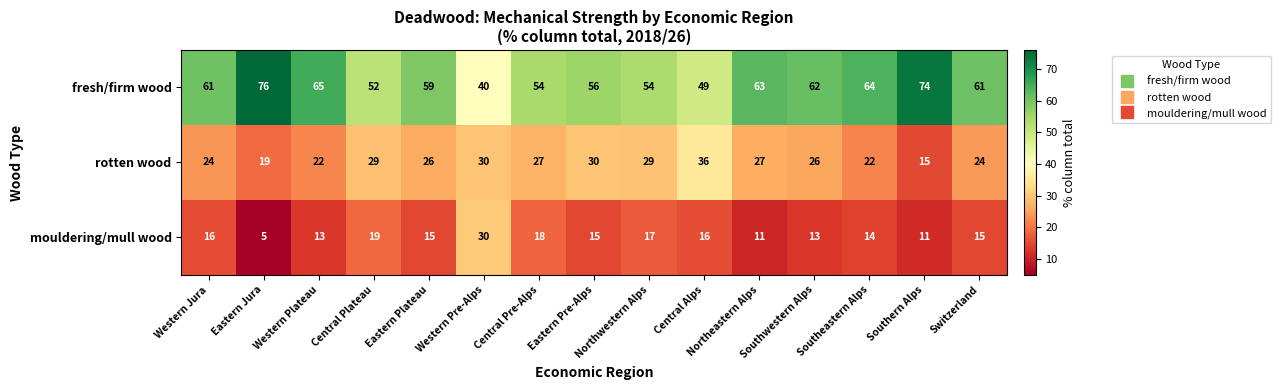

At which label is fresh/firm wood closest to 58?

Eastern Plateau